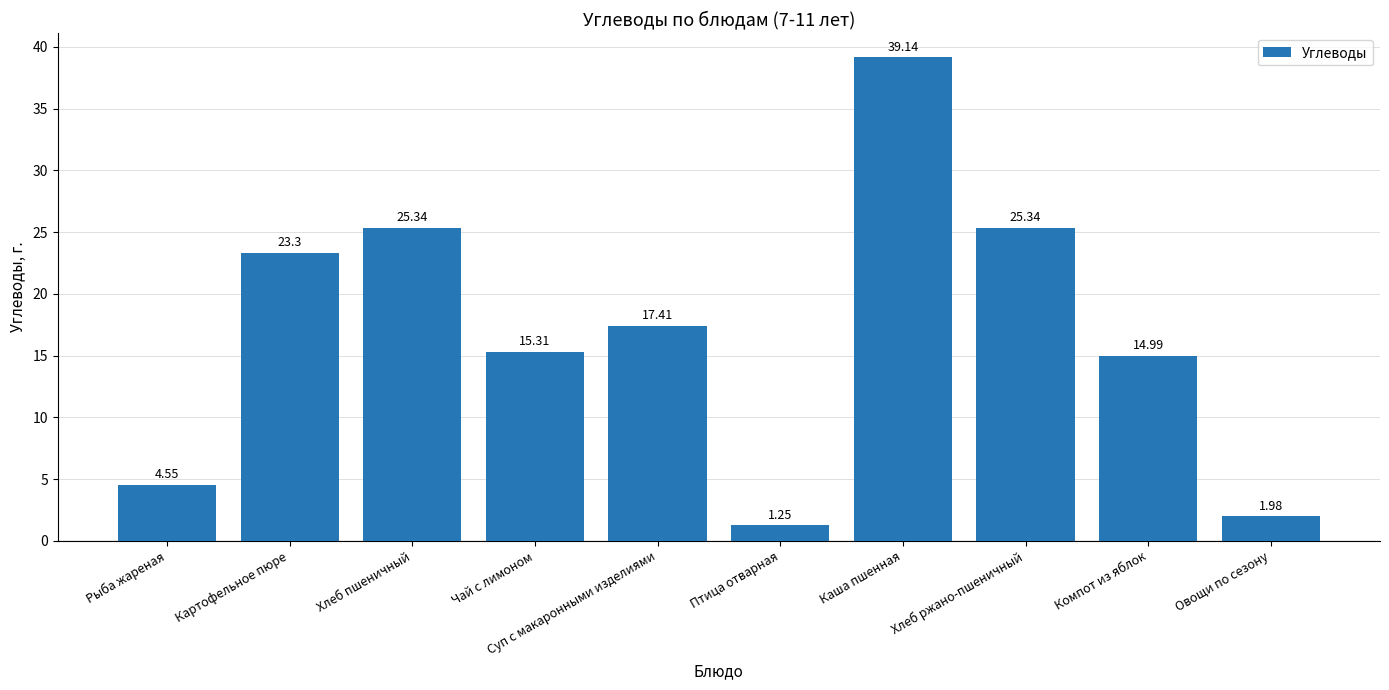

Where is the data nearest to the value 20?

Суп с макаронными изделиями